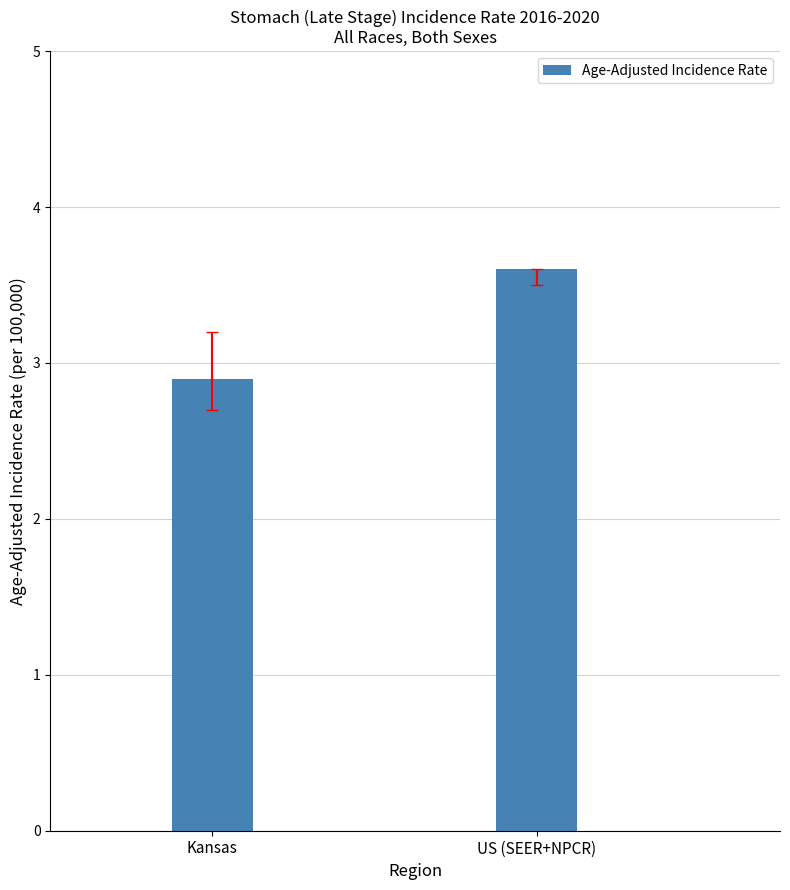

What is the difference between the values at US (SEER+NPCR) and Kansas?

0.7